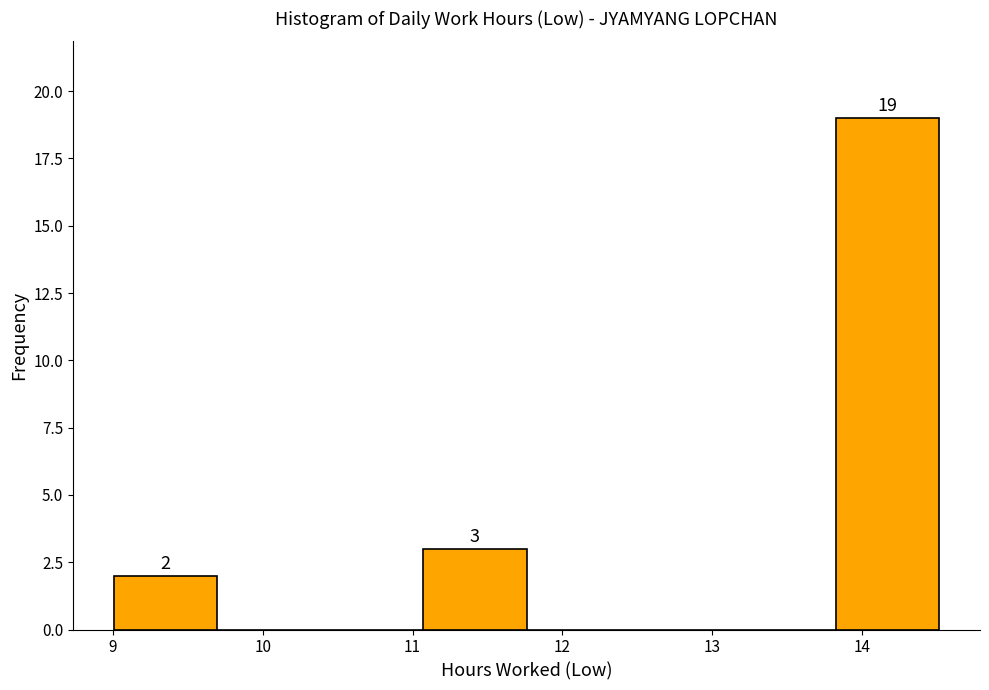

Which range on the x-axis has the tallest bar?

13.8 to 14.5